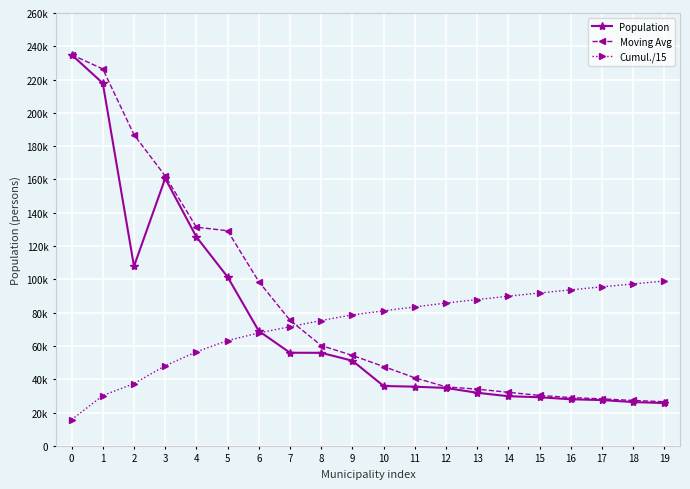

What are all the series names shown in the legend?

Population, Moving Avg, Cumul./15